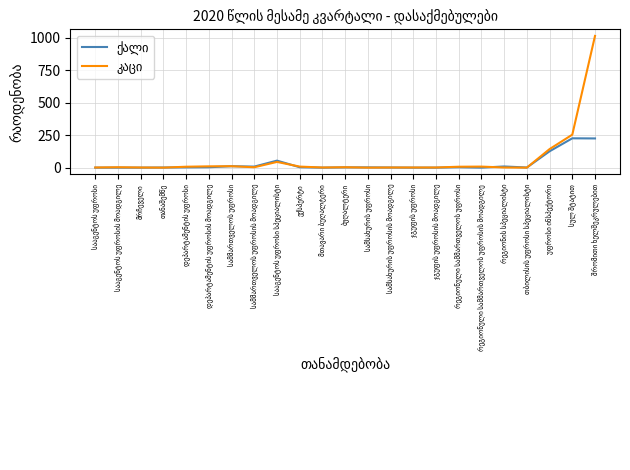

What is the maximum value shown in the chart?

1015